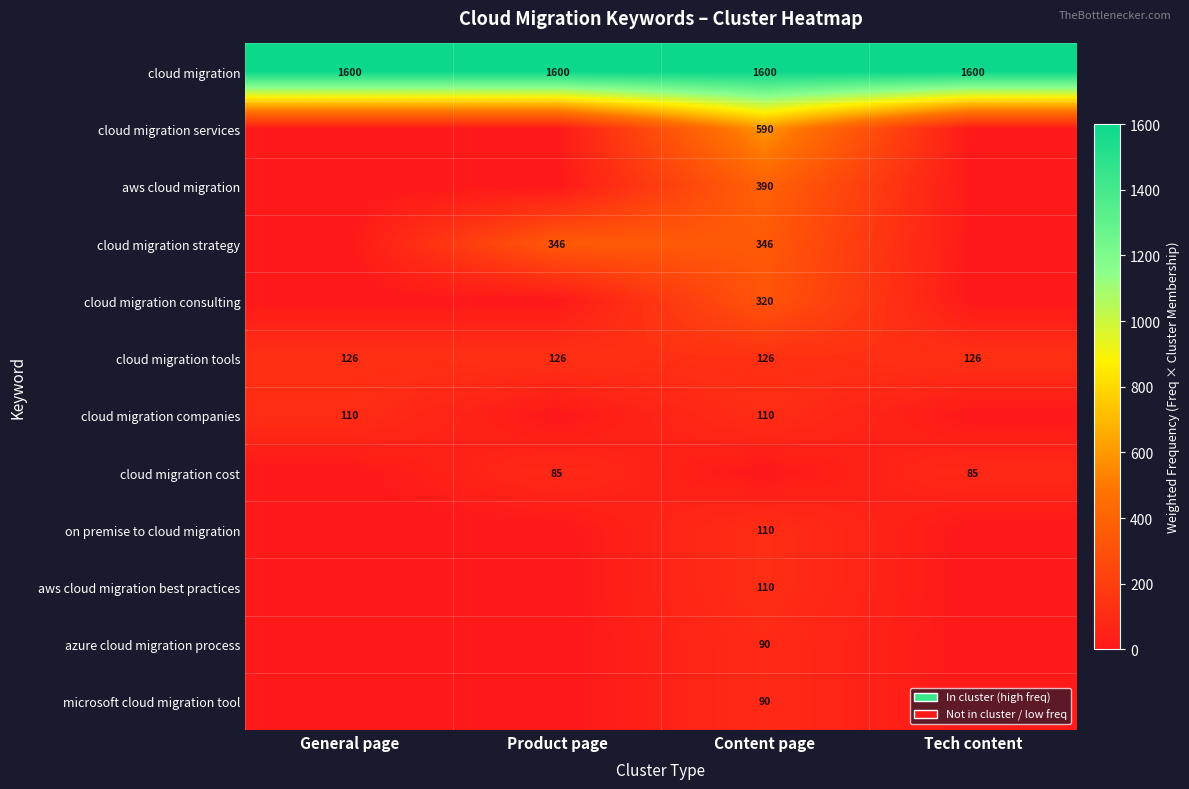

The value of cloud migration strategy at Content page is 542. True or false?

False